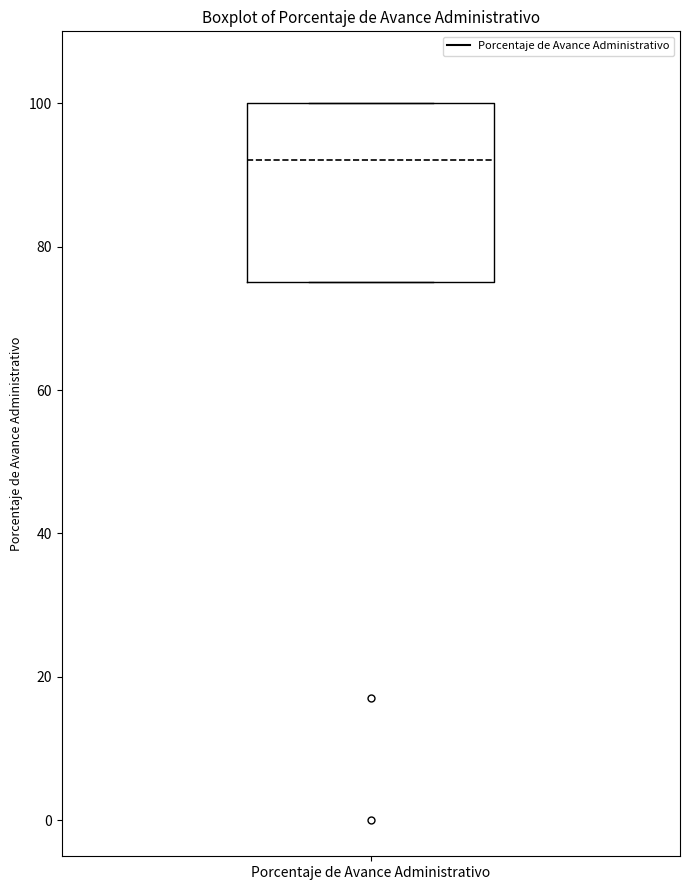

Where does the median line of the box for Porcentaje de Avance Administrativo sit on the y-axis? The values are not printed on the chart, so give them approximately, as read against the axis.

92